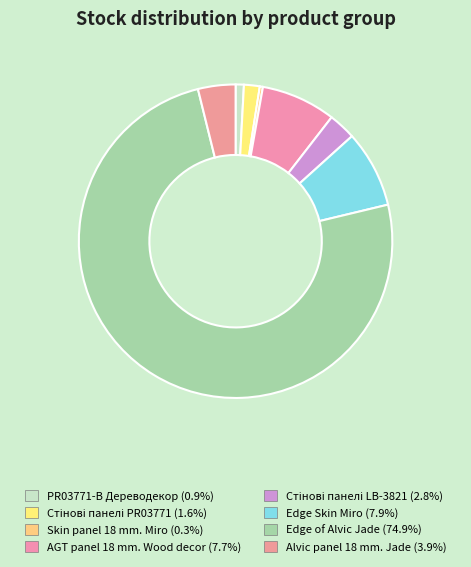

To the nearest percent, what is the average slice percentage?

12%